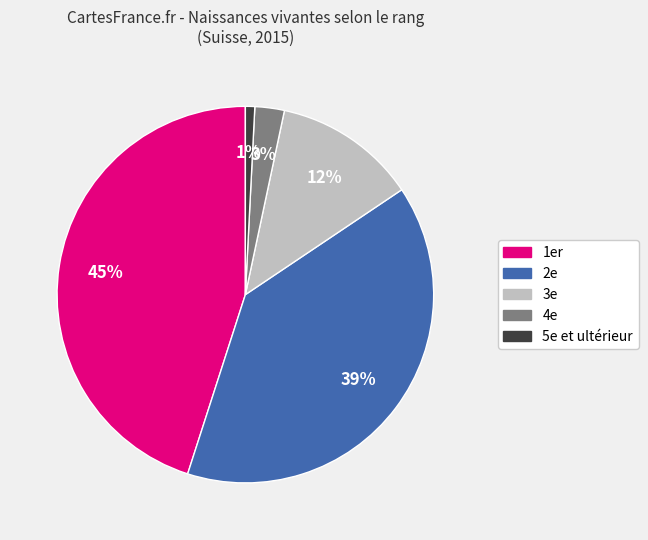

Rank the categories by value from highest to lowest.

1er, 2e, 3e, 4e, 5e et ultérieur